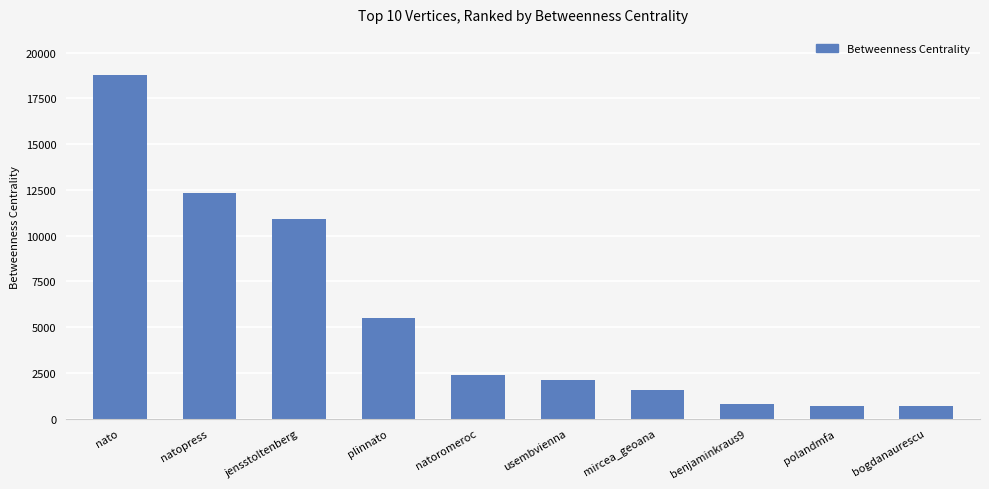

Count the number of values greater than 2388.

5